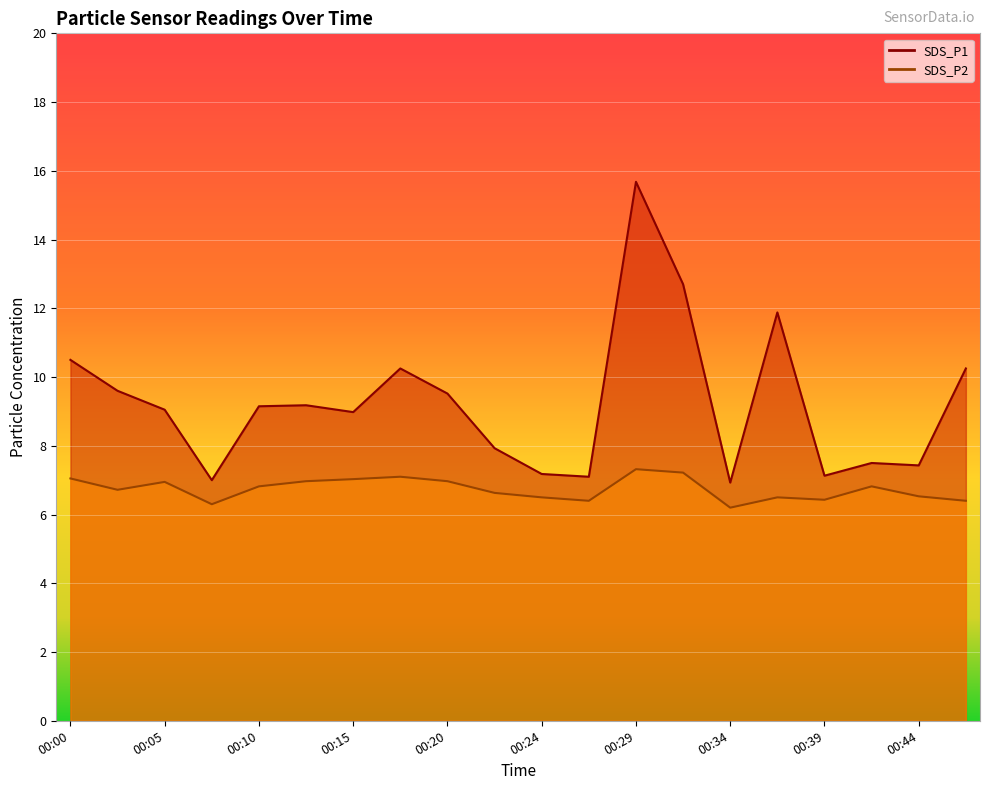

What is the difference between the SDS_P2 values at 00:00 and 00:37?

0.5